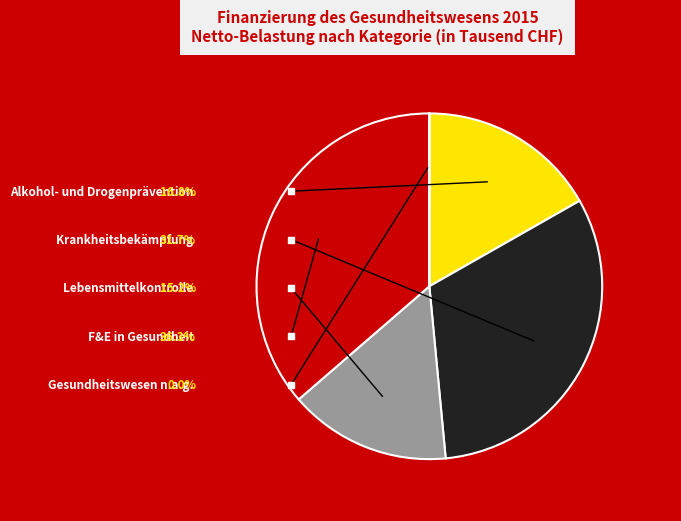

Is there a majority slice in this chart?

No